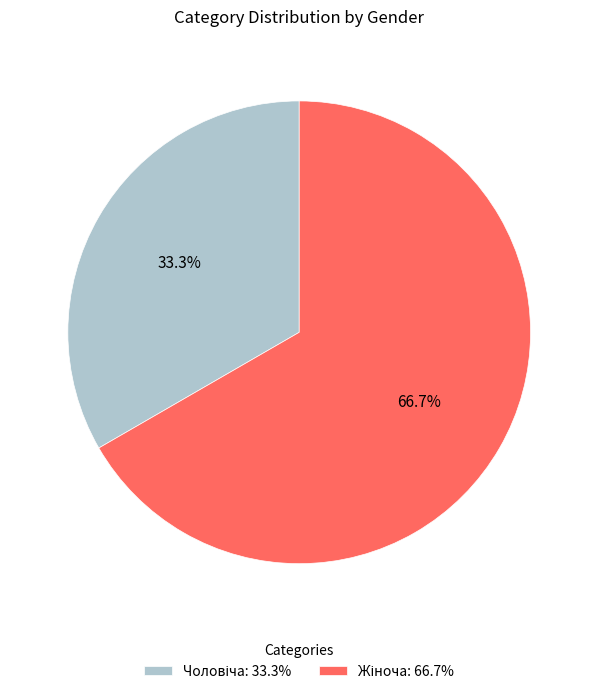

Is there any slice that represents more than half of the pie?

Yes